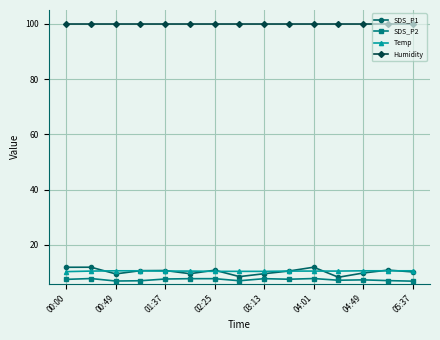

At how many categories does at least one series exceed 65?

15